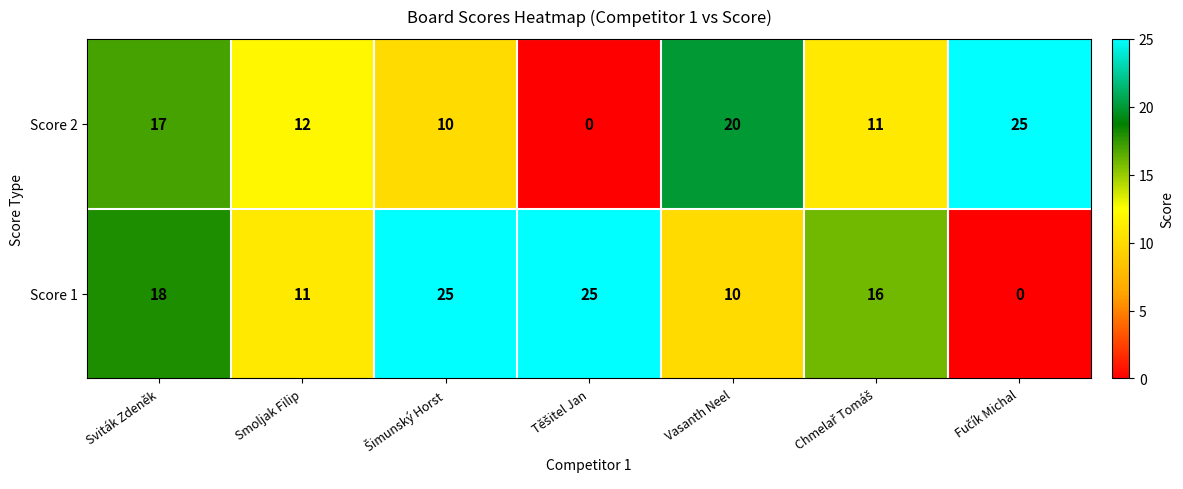

Is it true that Score 1 equals 11 at Smoljak Filip?

True